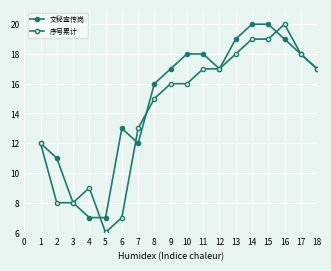

List the series in order of their peak value, lowest first.

文秘宣传岗, 序号累计